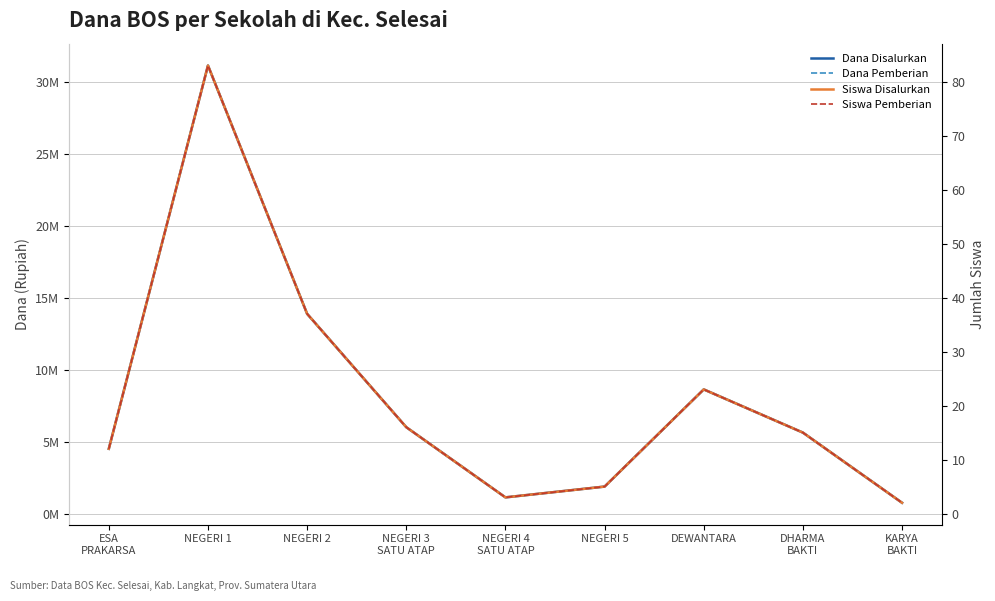

What is the maximum value shown in the chart?

31125000